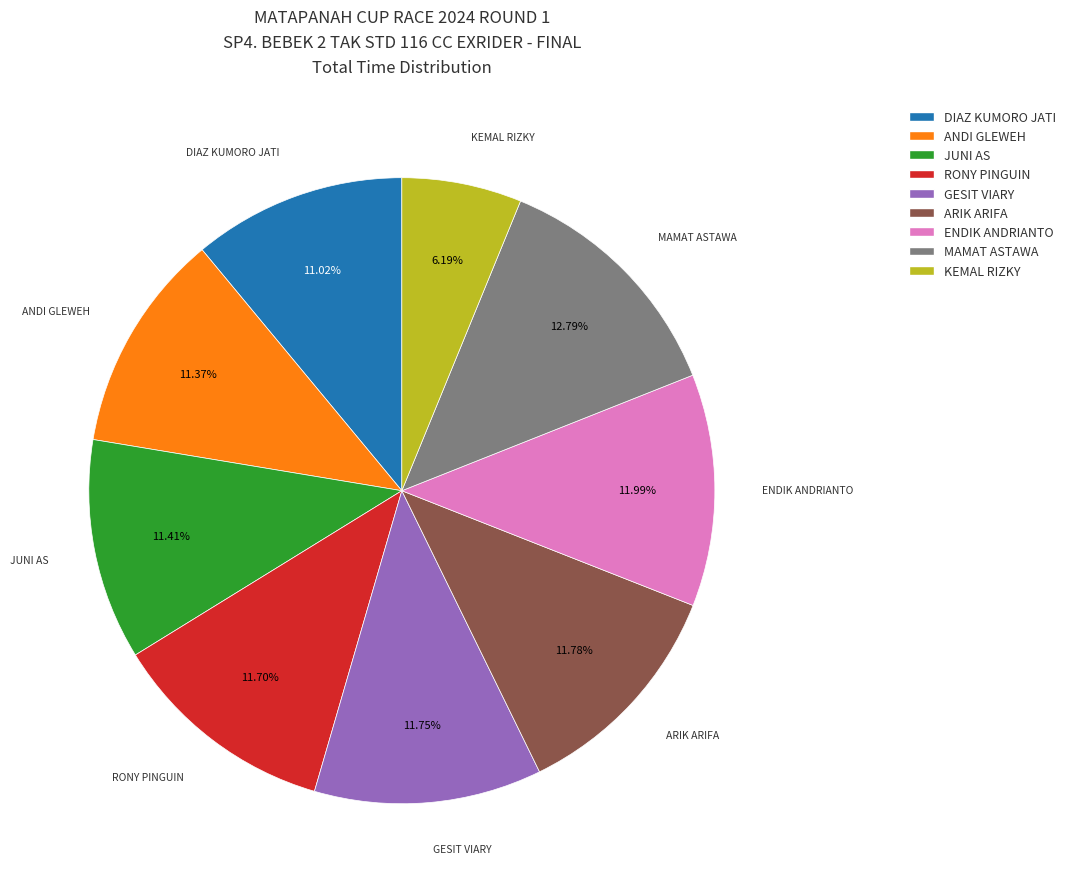

Is the sum of ENDIK ANDRIANTO and JUNI AS greater than half?

No